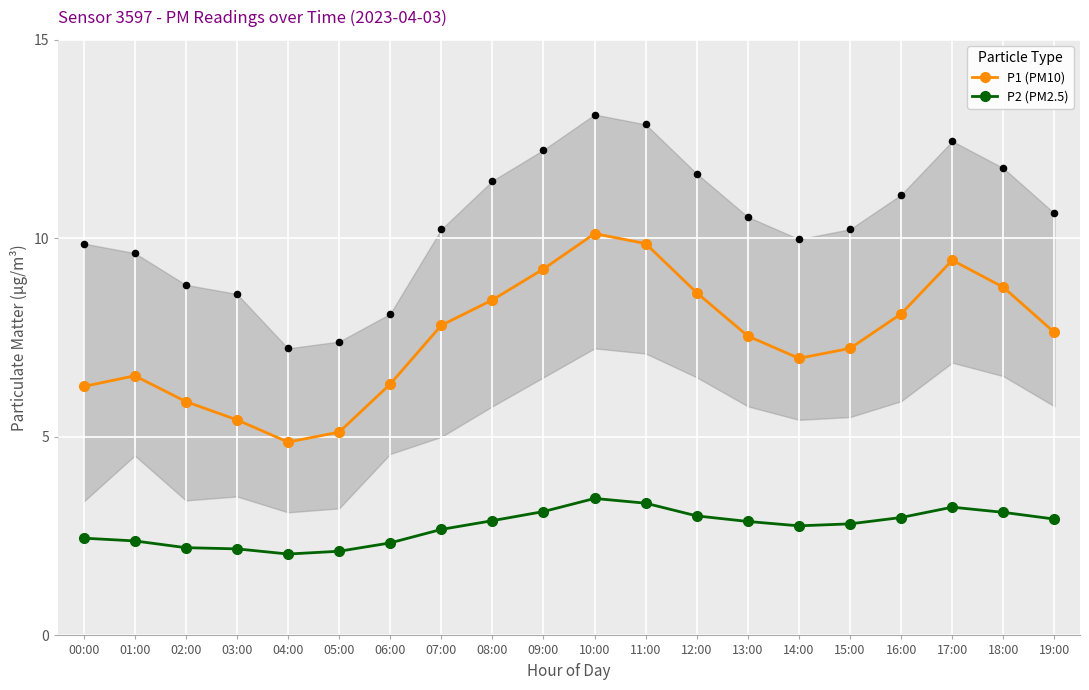

What is the total value across all series at 04:00?

6.9